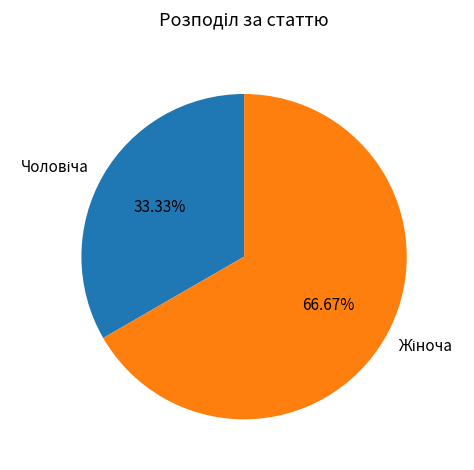

Is there any slice that represents more than half of the pie?

Yes